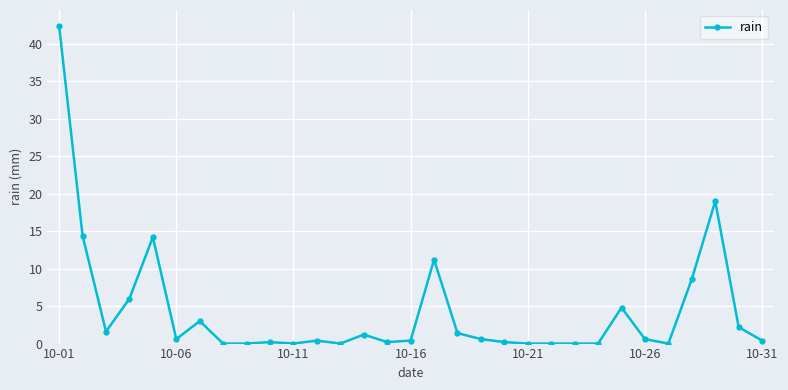

Reading left to right, transcribe all the data shown in this chart.

42.4	14.4	1.6	6.0	14.2	0.6	3.0	0.0	0.0	0.2	0.0	0.4	0.0	1.2	0.2	0.4	11.2	1.4	0.6	0.2	0.0	0.0	0.0	0.0	4.8	0.6	0.0	8.6	19.0	2.2	0.4